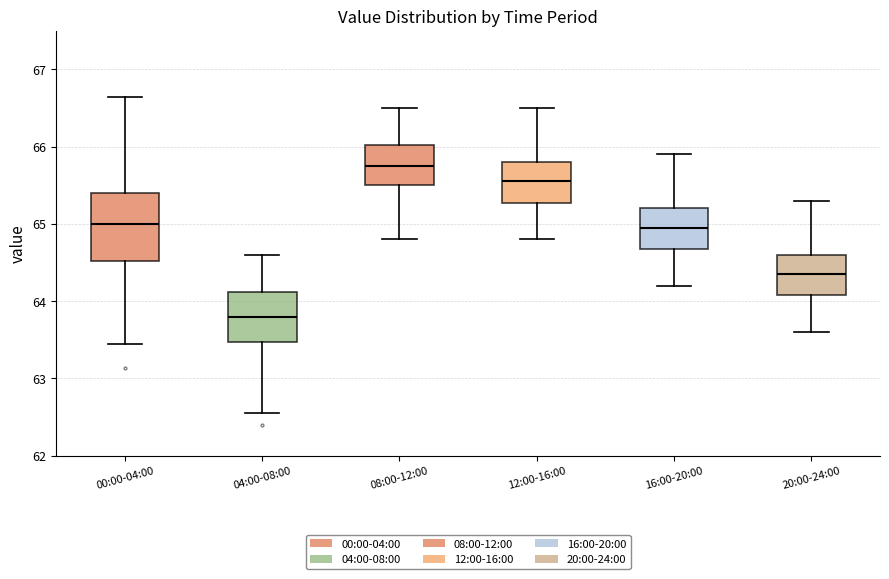

Reading left to right, transcribe this box plot: for each box, give where its median line is, the range the box spans, and where its two whiskers end, as read against the y-axis. The values are not printed on the chart, so give them approximately, as read against the axis.

00:00-04:00: median 65.0, box 64.5 to 65.4, whiskers 63.5 to 66.6
04:00-08:00: median 63.8, box 63.5 to 64.1, whiskers 62.6 to 64.6
08:00-12:00: median 65.8, box 65.5 to 66.0, whiskers 64.8 to 66.5
12:00-16:00: median 65.6, box 65.3 to 65.8, whiskers 64.8 to 66.5
16:00-20:00: median 65.0, box 64.7 to 65.2, whiskers 64.2 to 65.9
20:00-24:00: median 64.4, box 64.1 to 64.6, whiskers 63.6 to 65.3